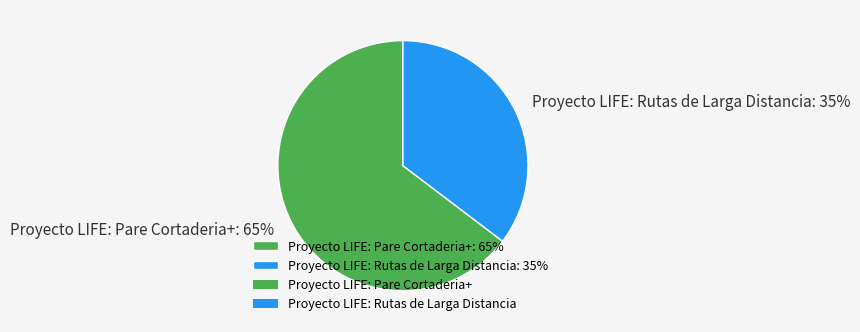

Rank the categories by value from highest to lowest.

Proyecto LIFE: Pare Cortaderia+, Proyecto LIFE: Rutas de Larga Distancia